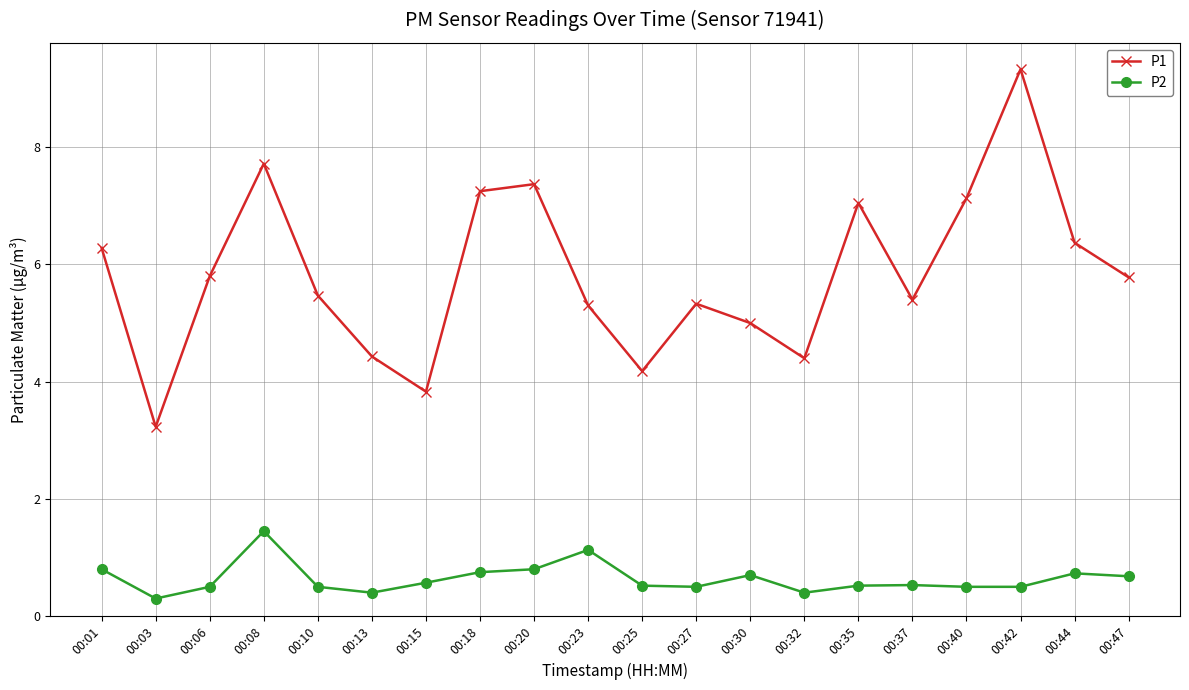

True or false: P1 and P2 cross at least once.

False